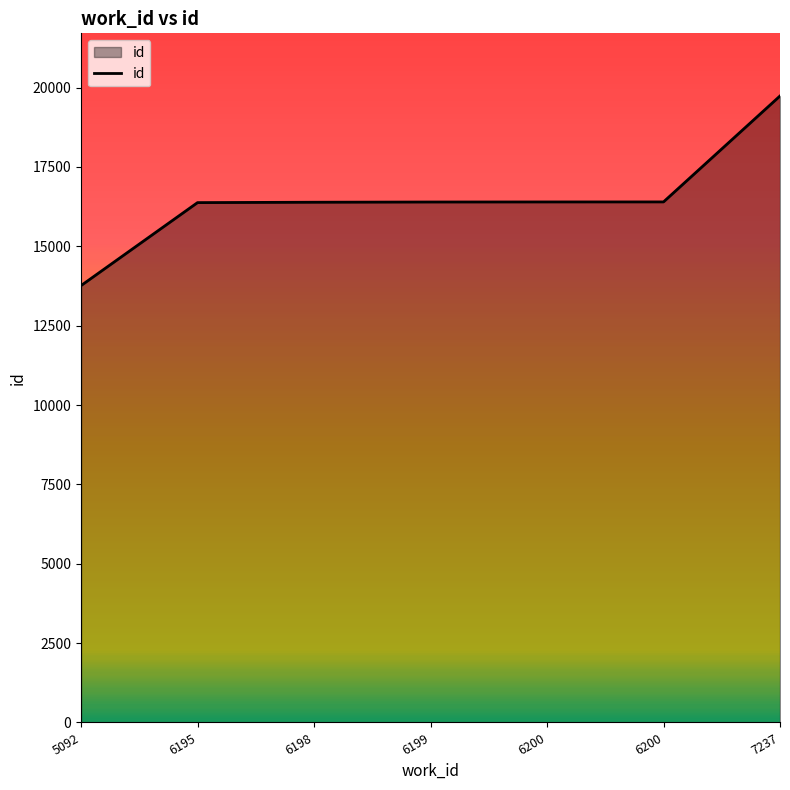

Where is the data nearest to the value 16748?

6200